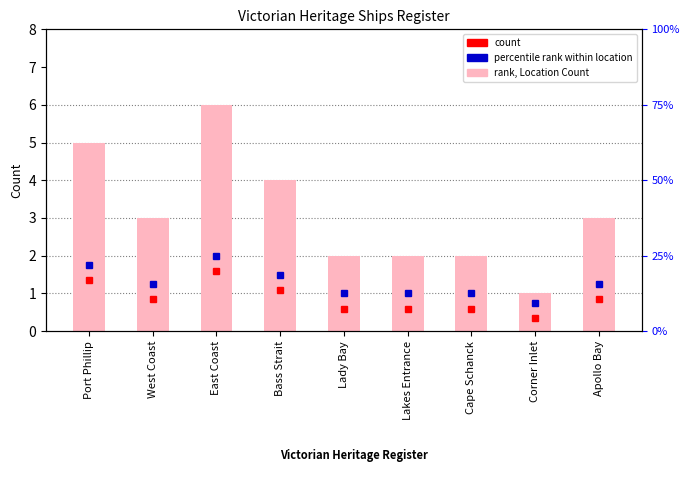

What position from the left is Lakes Entrance?

6